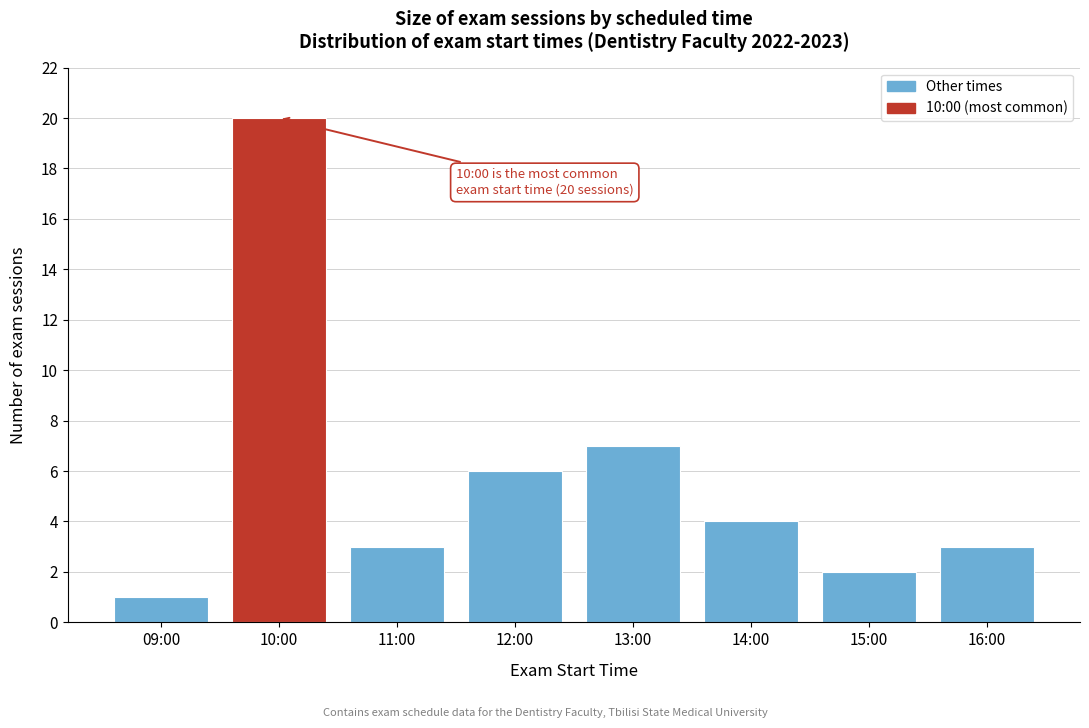

Reading right to left, list all the values displayed in this chart.

3	2	4	7	6	3	20	1